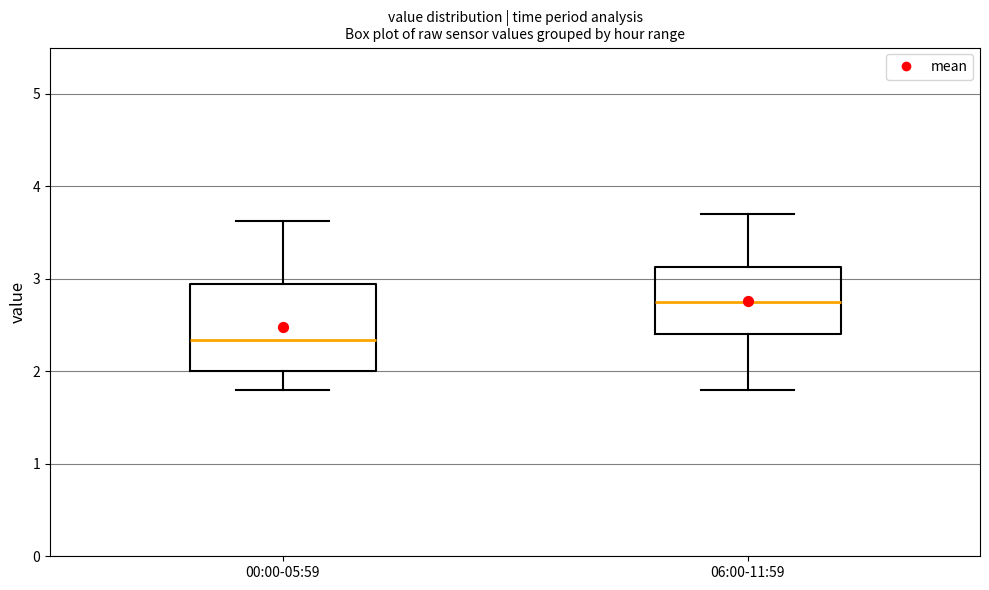

Reading left to right, read every box against the y-axis: the position of its median line, the range the box covers, and the ends of its whiskers. The values are not printed on the chart, so give them approximately, as read against the axis.

00:00-05:59: median 2.3, box 2.0 to 2.9, whiskers 1.8 to 3.6
06:00-11:59: median 2.8, box 2.4 to 3.1, whiskers 1.8 to 3.7